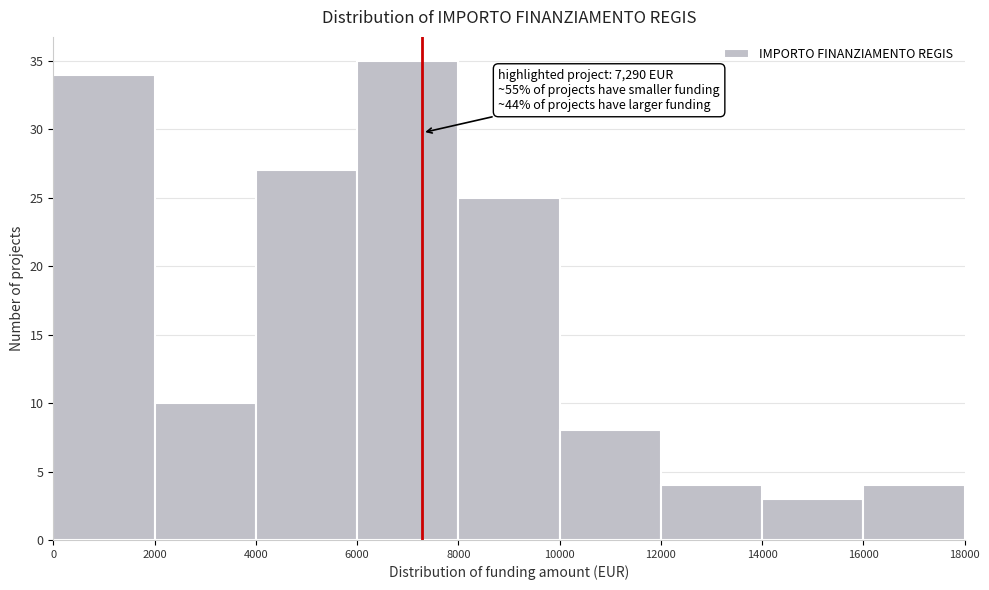

Which range on the x-axis has the tallest bar?

6000 to 8000